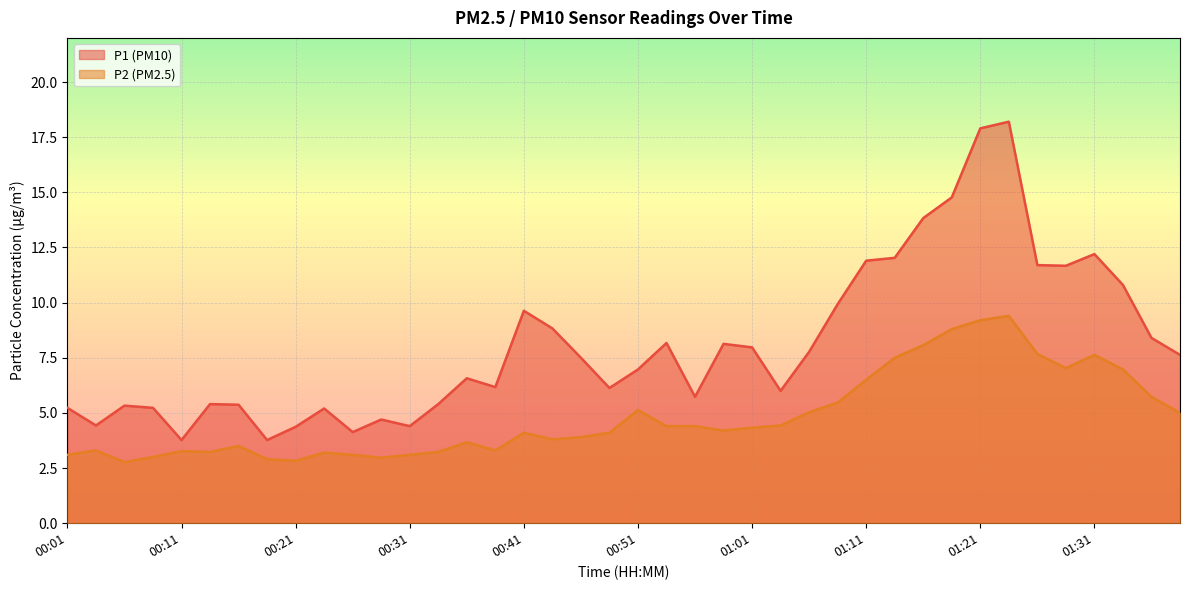

What is the label of the 39th point from the right?

00:03